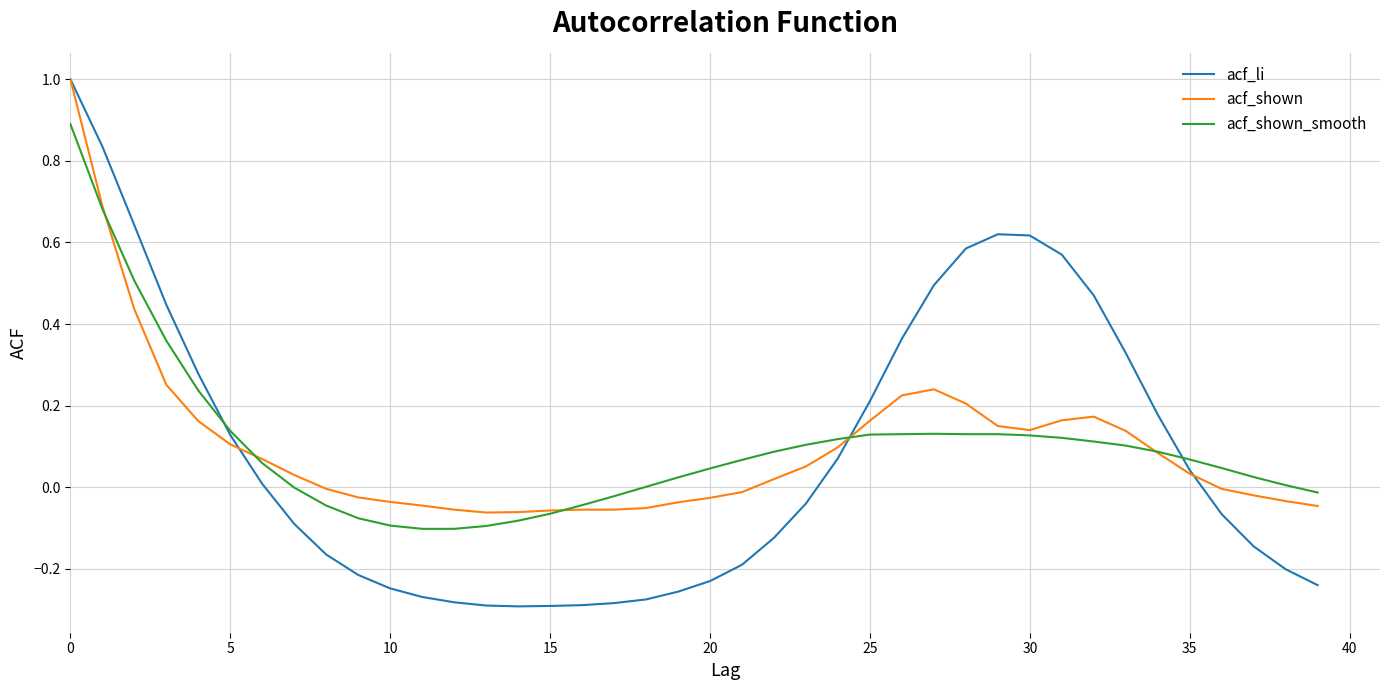

Which series has the largest range (max minus min)?

acf_li